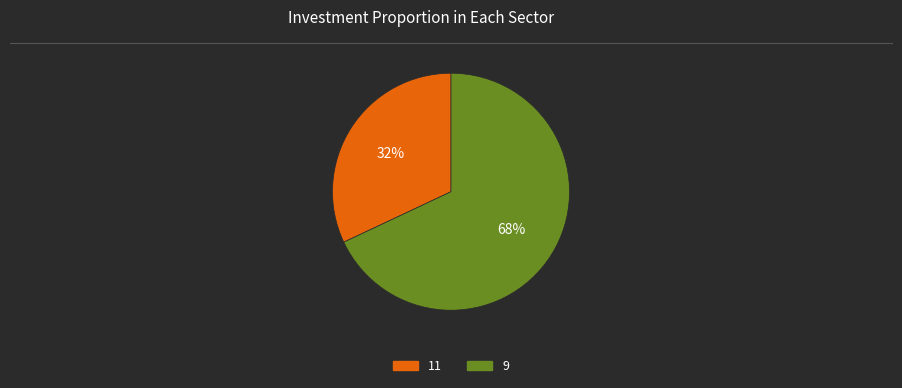

Does 11 represent more than half of the total?

No